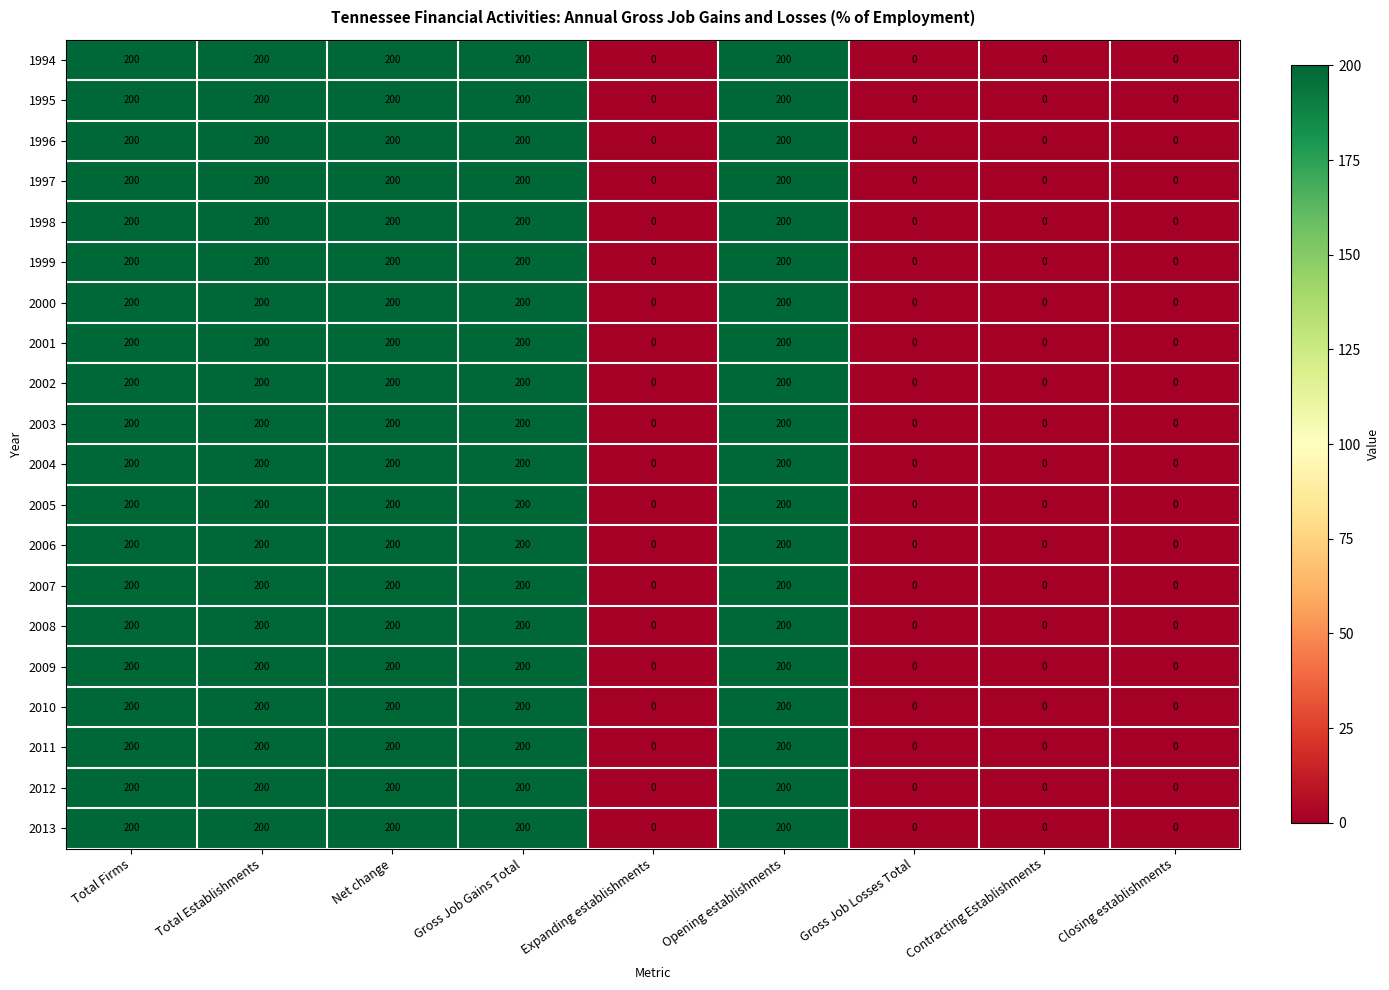

The value of 2001 at Opening establishments is 200. True or false?

True